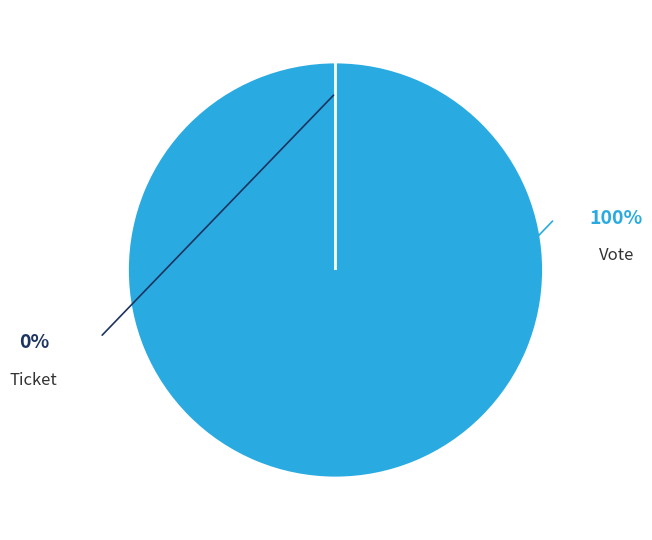

Which category has the biggest portion of the pie?

Vote